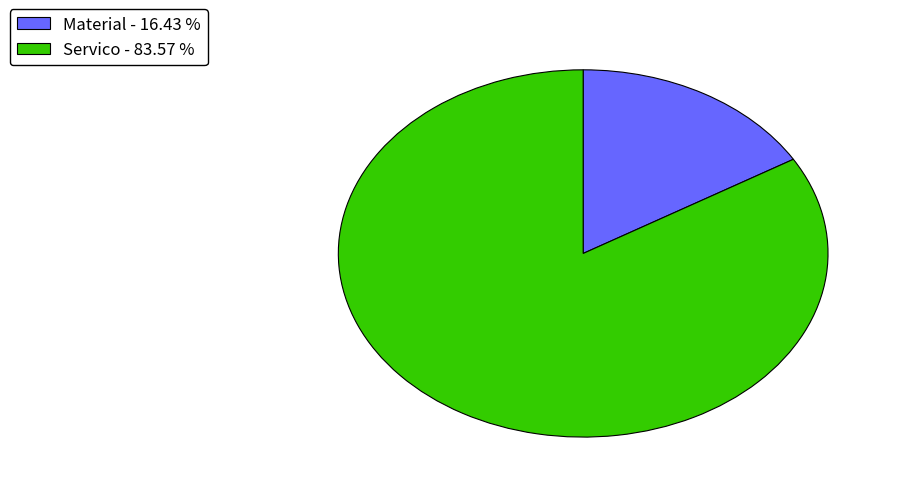

Which has a higher value, Material - 16.43 % or Servico - 83.57 %?

Servico - 83.57 %